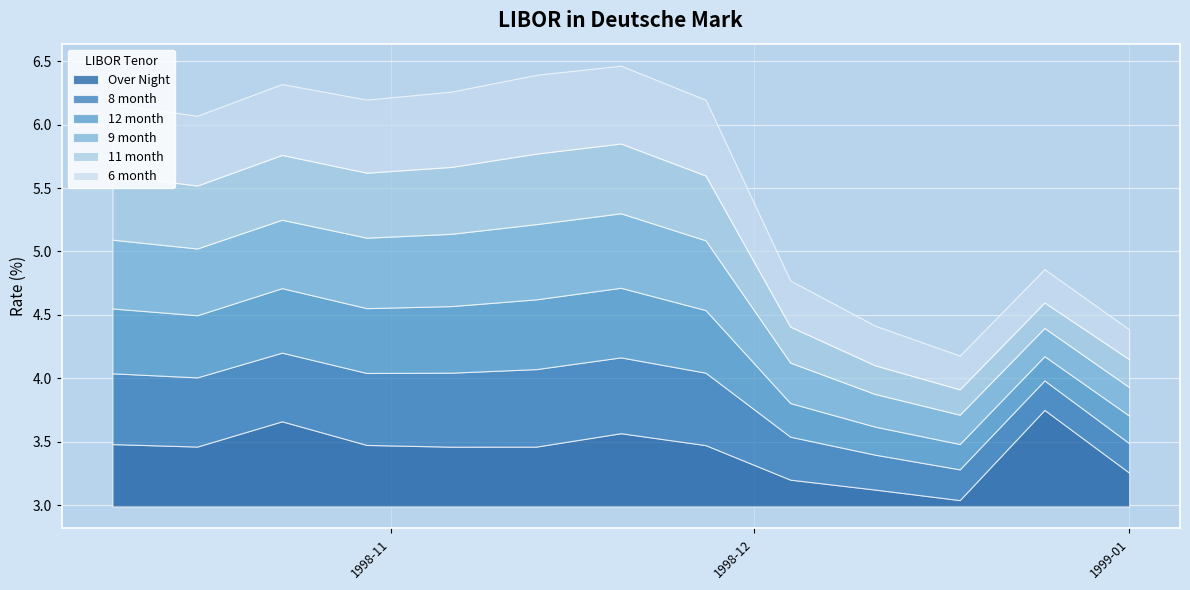

List the labels in order of 11 month value, smallest first.

1998-12-18, 1998-12-25, 1999-01-01, 1998-12-11, 1998-12-04, 1998-10-16, 1998-11-27, 1998-10-23, 1998-10-09, 1998-10-30, 1998-11-06, 1998-11-20, 1998-11-13